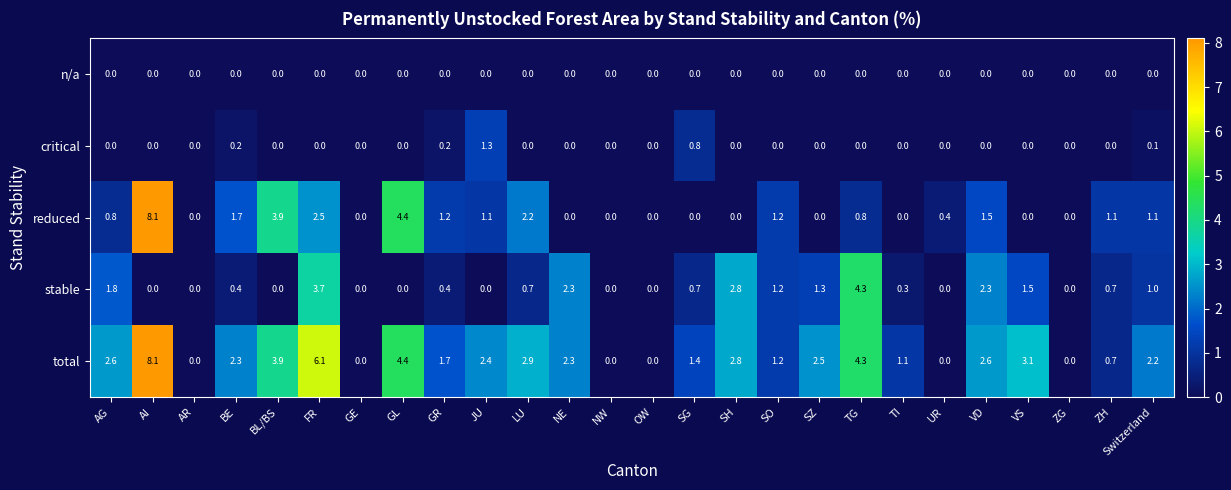

At which category is the sum across all series the highest?

AI